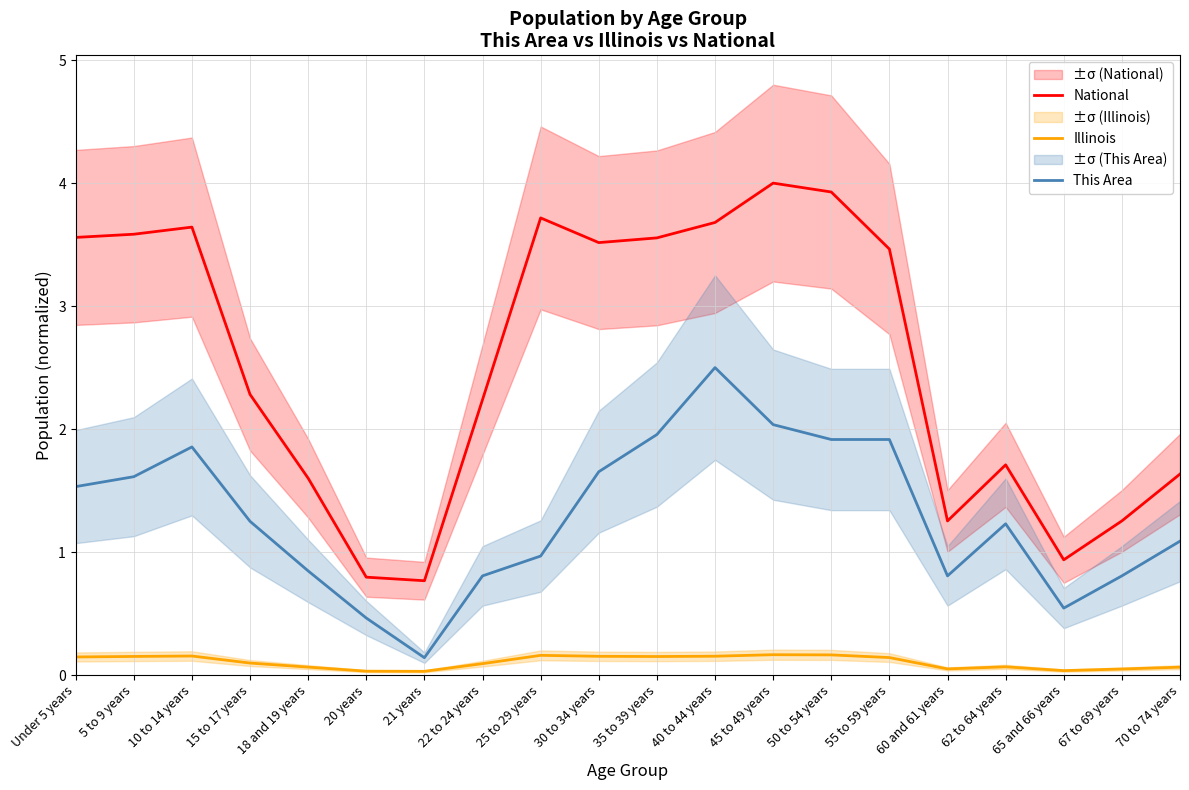

True or false: This Area has more than 2 points higher than both neighbors.

True